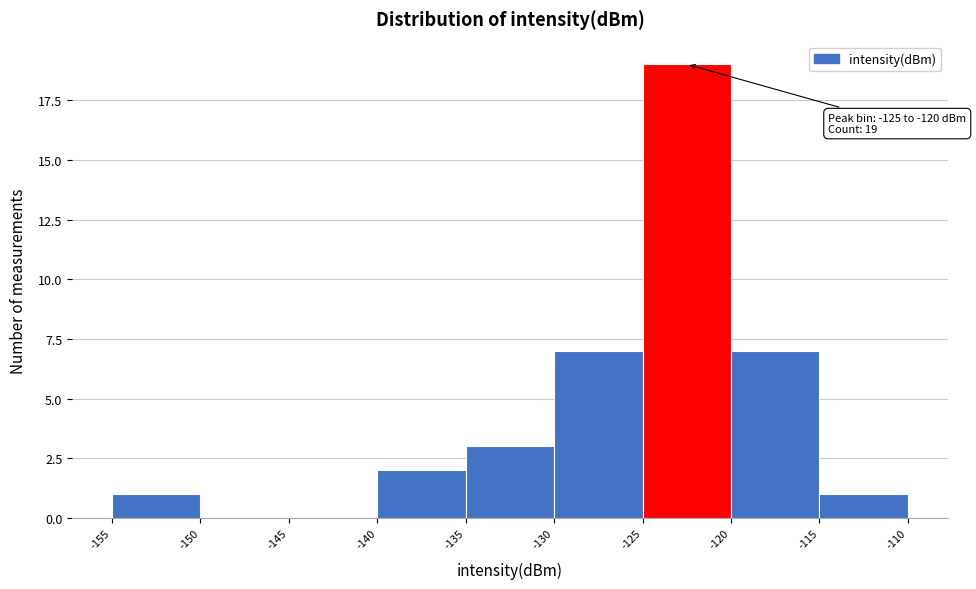

Which range on the x-axis has the tallest bar?

-125 to -120